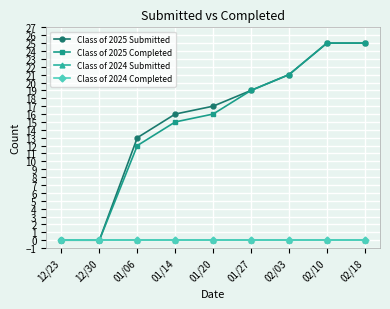

True or false: Class of 2024 Completed has more than 2 points higher than both neighbors.

False